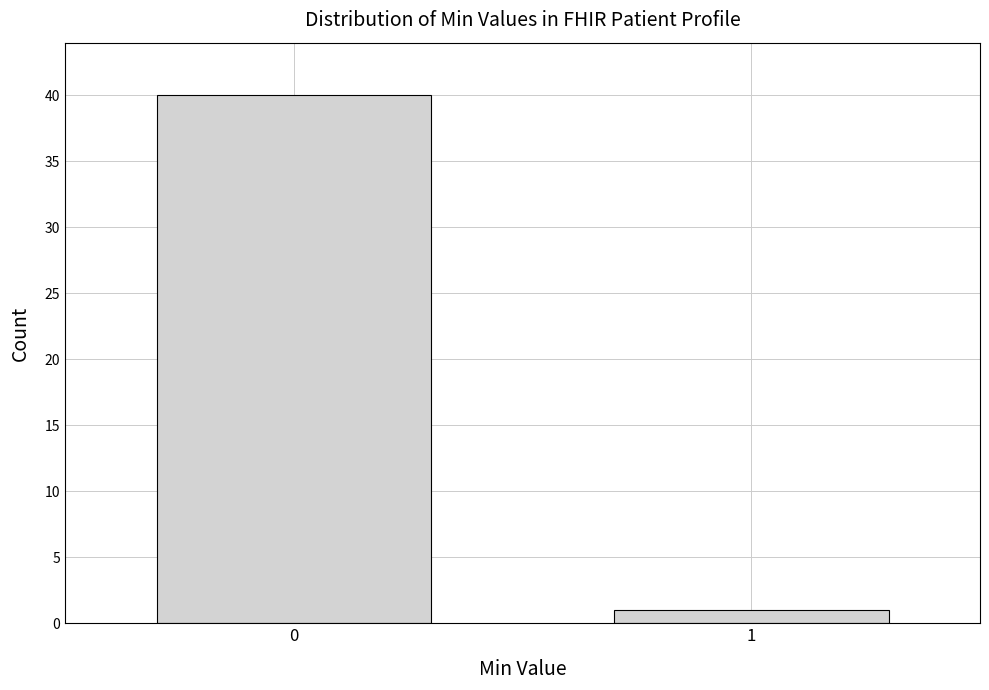

Reading left to right, transcribe all the data shown in this chart.

40	1